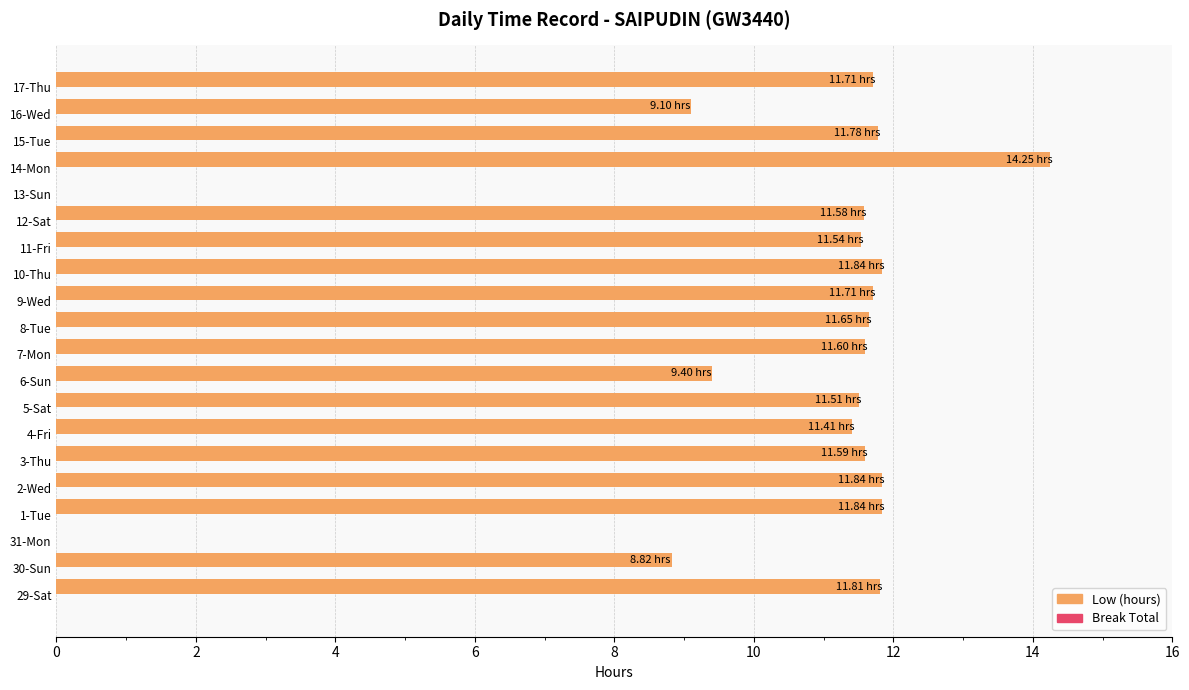

What is the sum of all values?

205.0